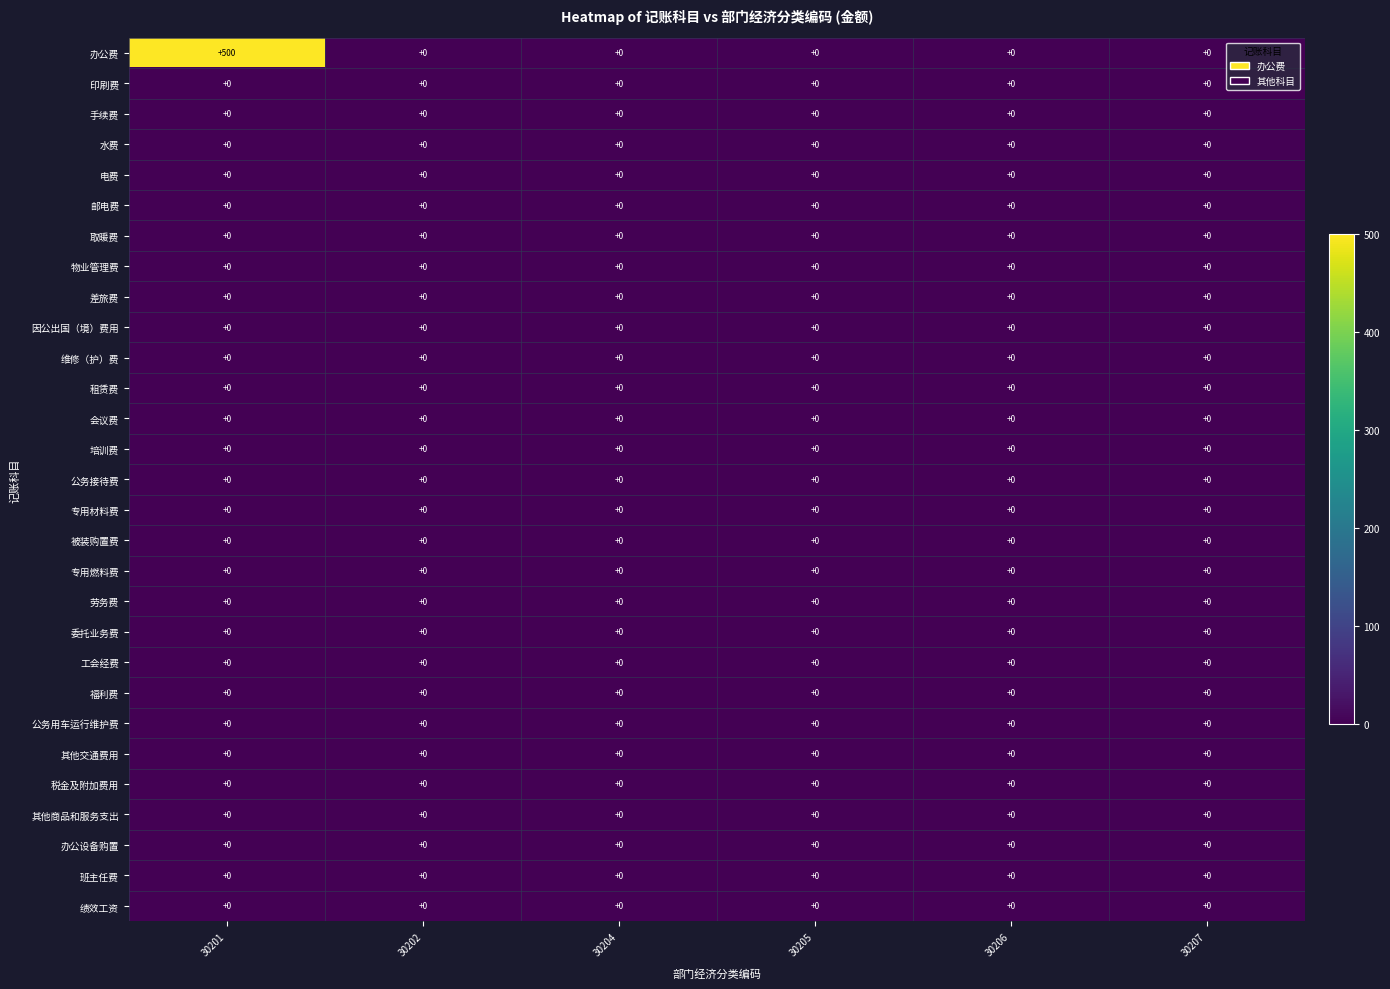

What is the difference between the highest and lowest values at 30201?

500